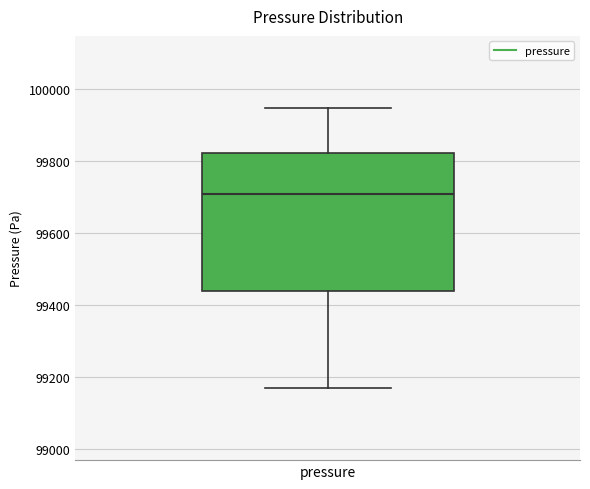

Transcribe this box plot: give where the median line is, the range the box spans, and where the two whiskers end, as read against the y-axis. The values are not printed on the chart, so give them approximately, as read against the axis.

median 99700, box 99440 to 99820, whiskers 99160 to 99940